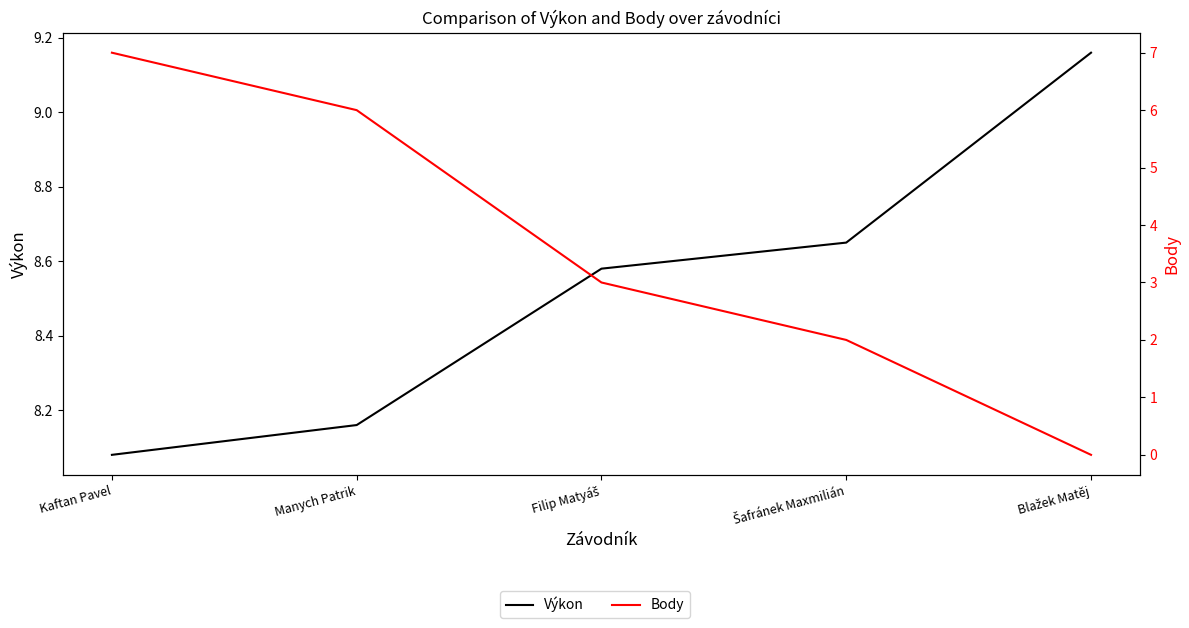

Count the number of categories in the chart.

5